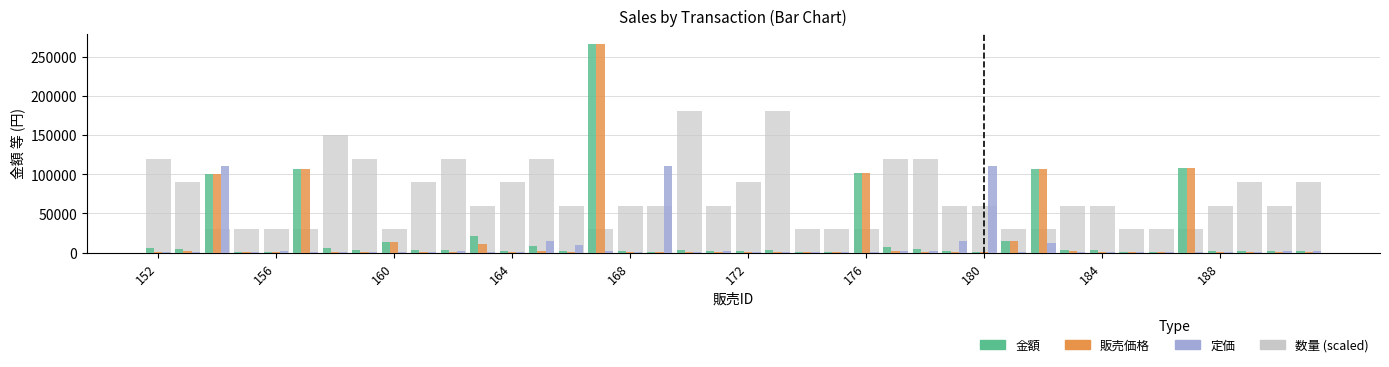

What is the sum of all 金額 values?

930532